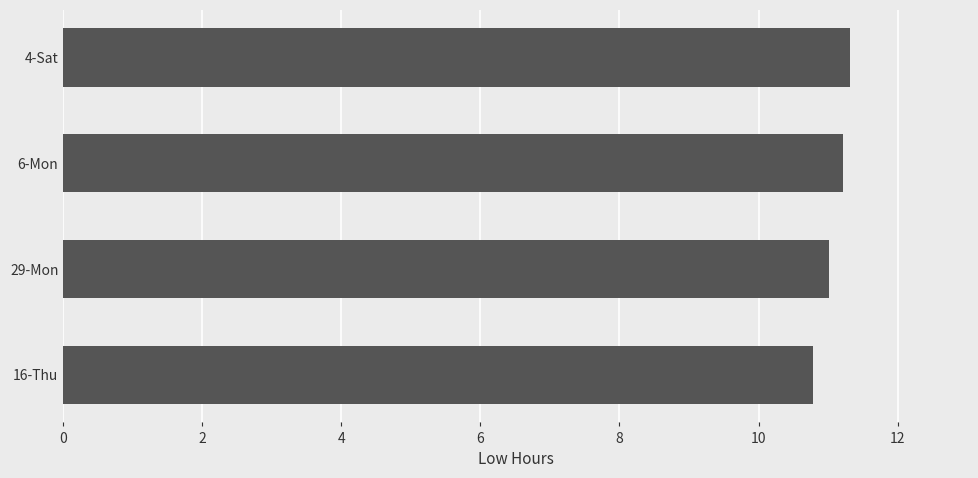

How many series are shown in this chart?

1